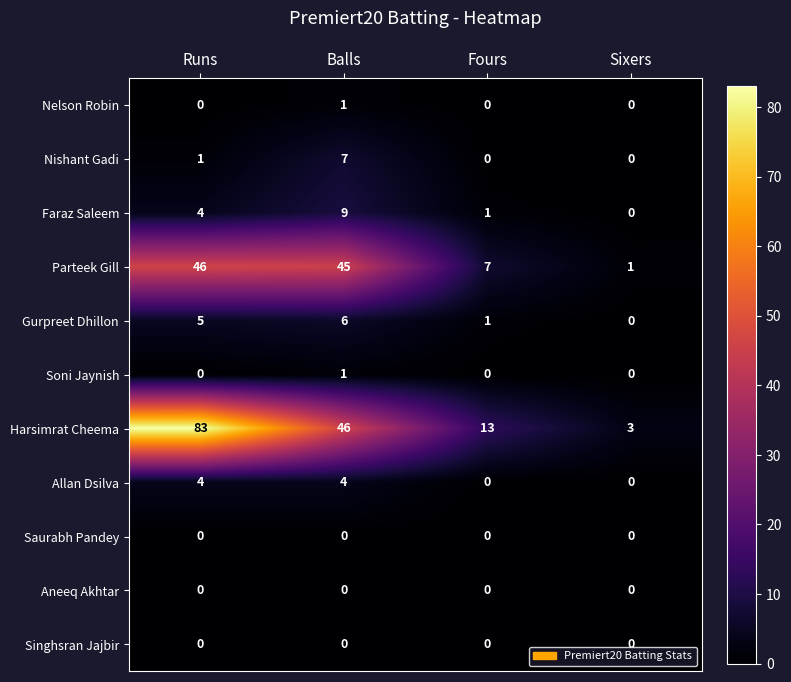

Between Fours and Sixers, which series saw the biggest shift?

Harsimrat Cheema